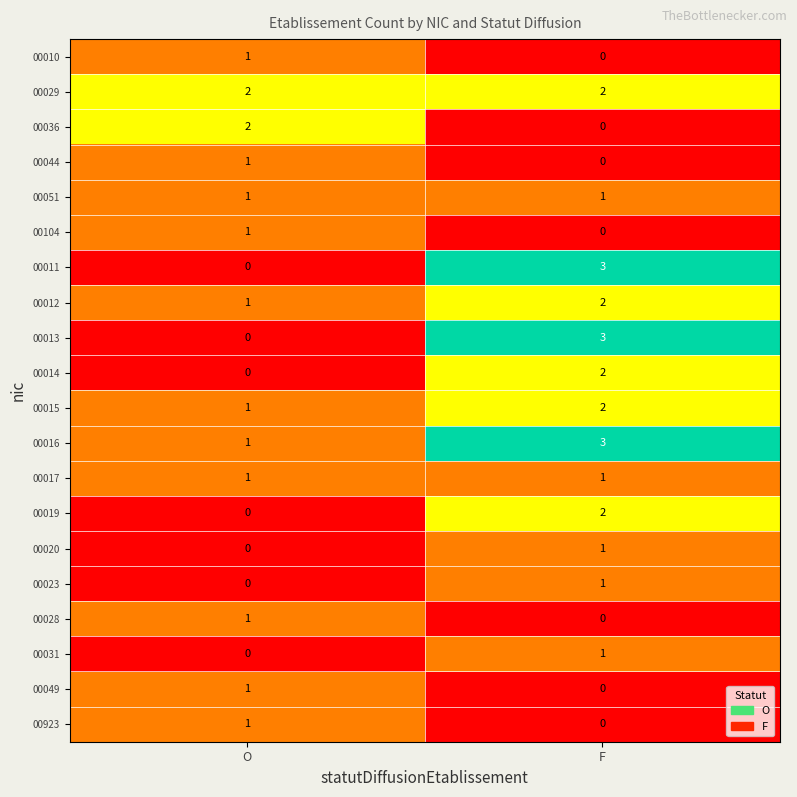

Which category has the lowest value in the 00020 series?

O